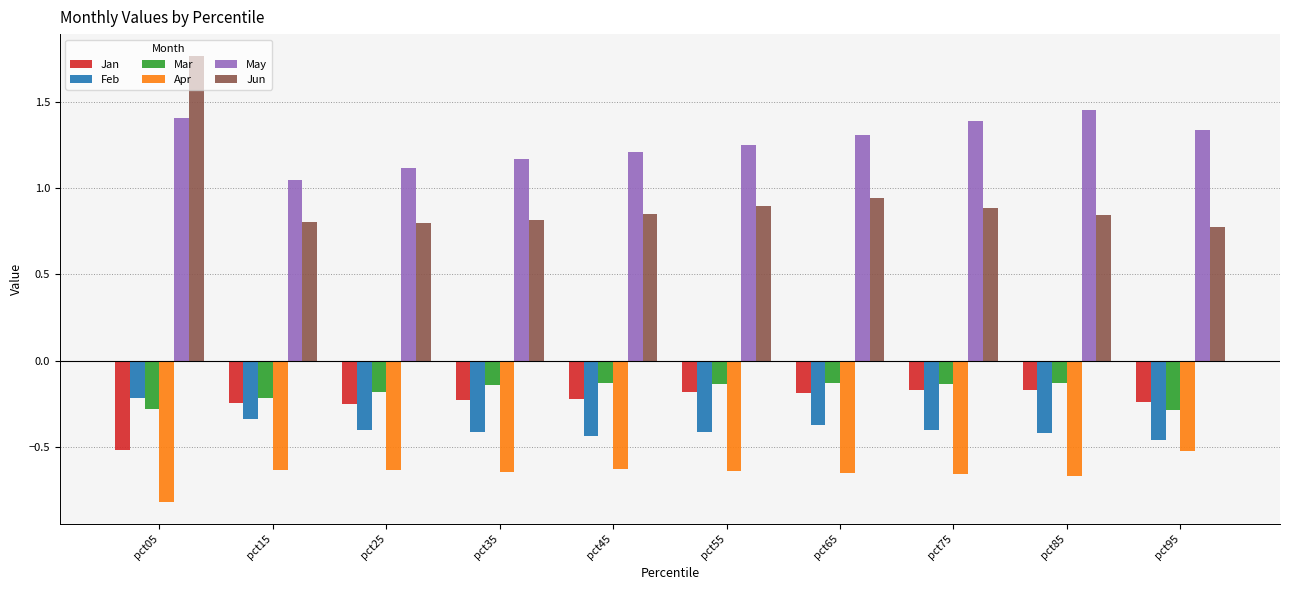

How many May values are between 1 and 2?

10